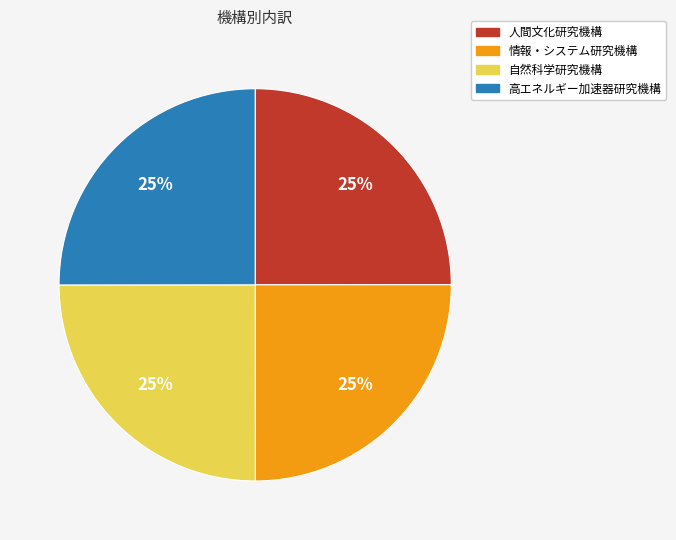

Approximately how many times larger is the value at 自然科学研究機構 compared to 人間文化研究機構?

1.0